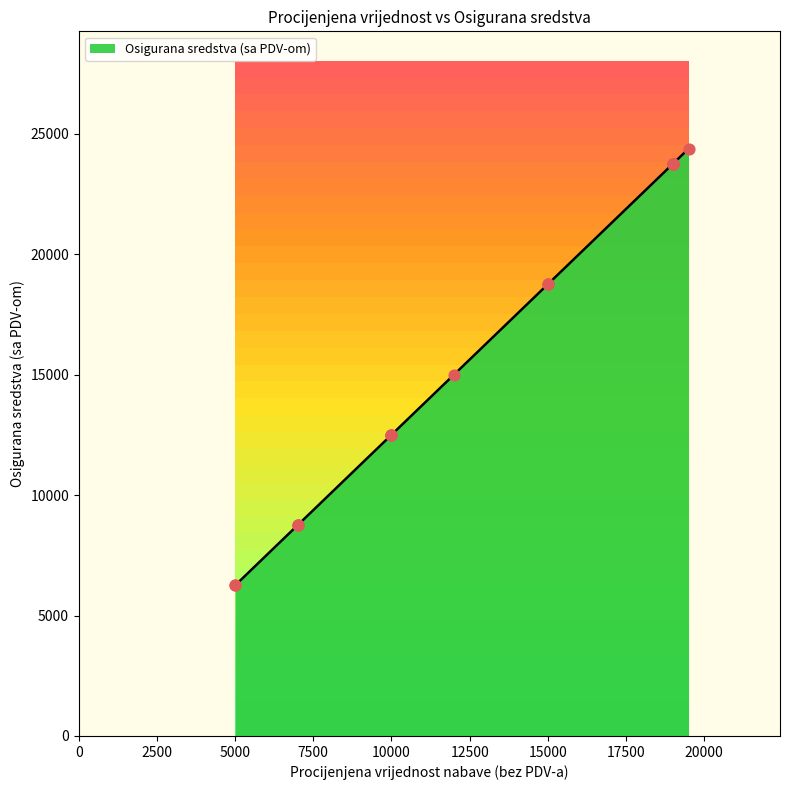

Approximately how many times larger is the value at 12000 compared to 7000?

1.7